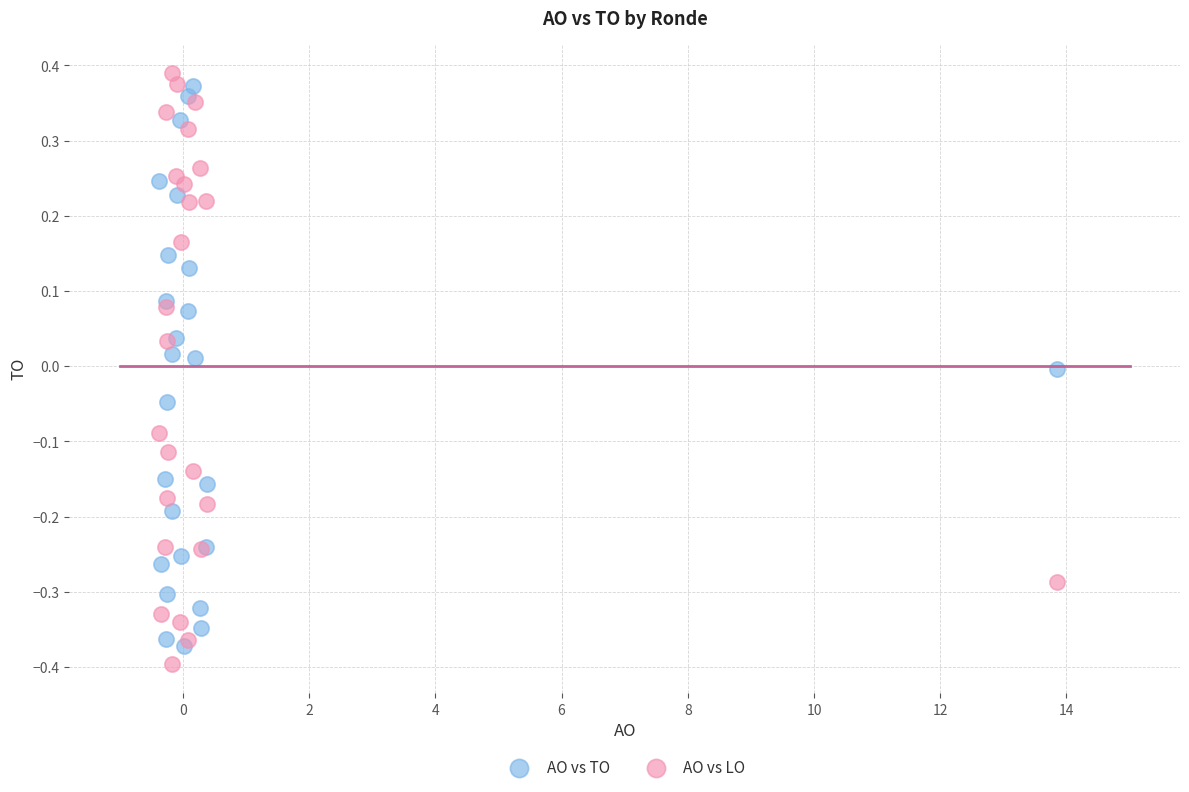

Which series has the widest spread of Y values?

AO vs LO